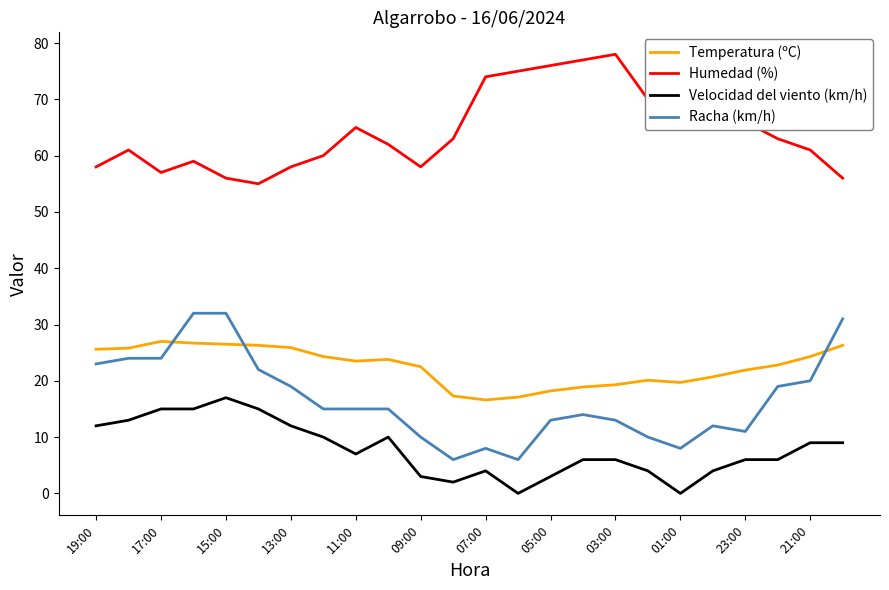

What is the difference between the maximum and minimum values in the Temperatura (ºC) series?

10.4